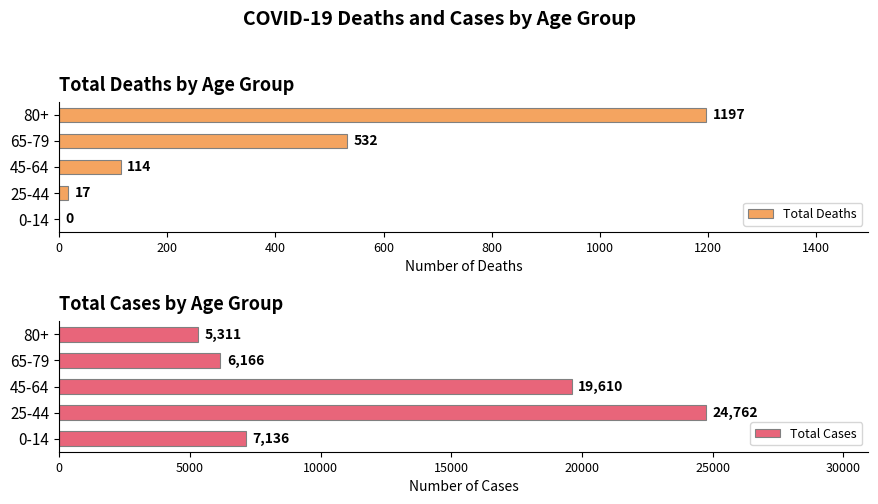

Which series has the widest spread of values?

Total Cases